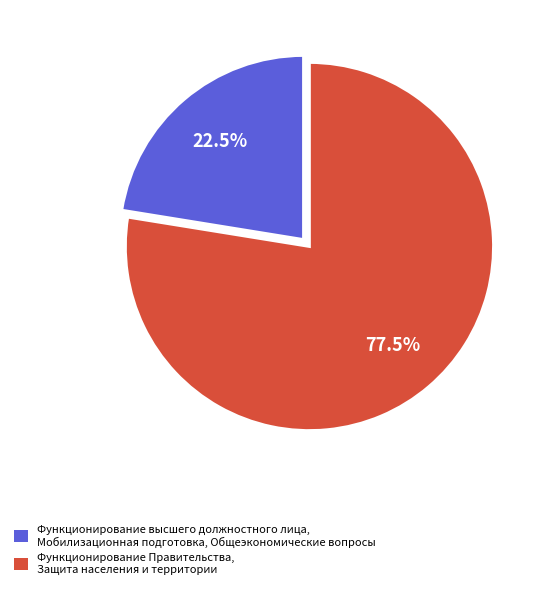

Does any single category account for the majority?

Yes